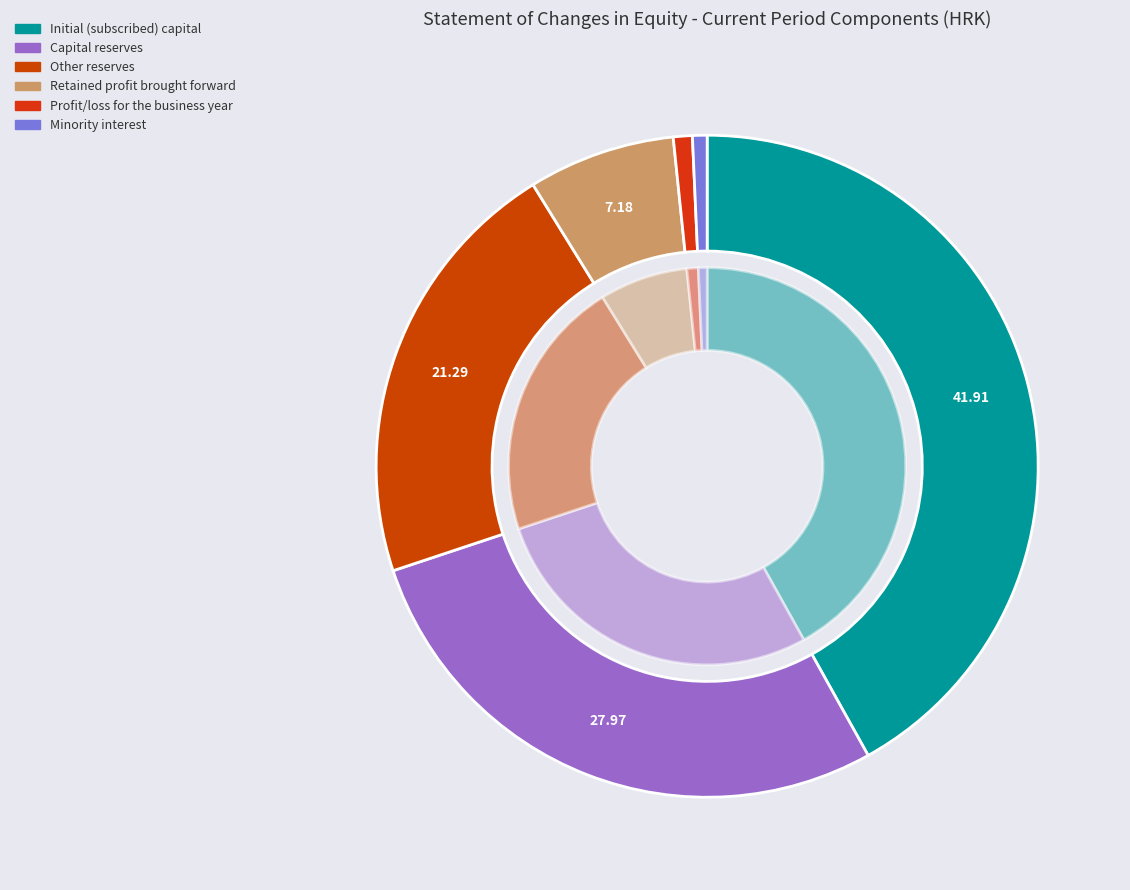

How many slices are in this pie chart?

6